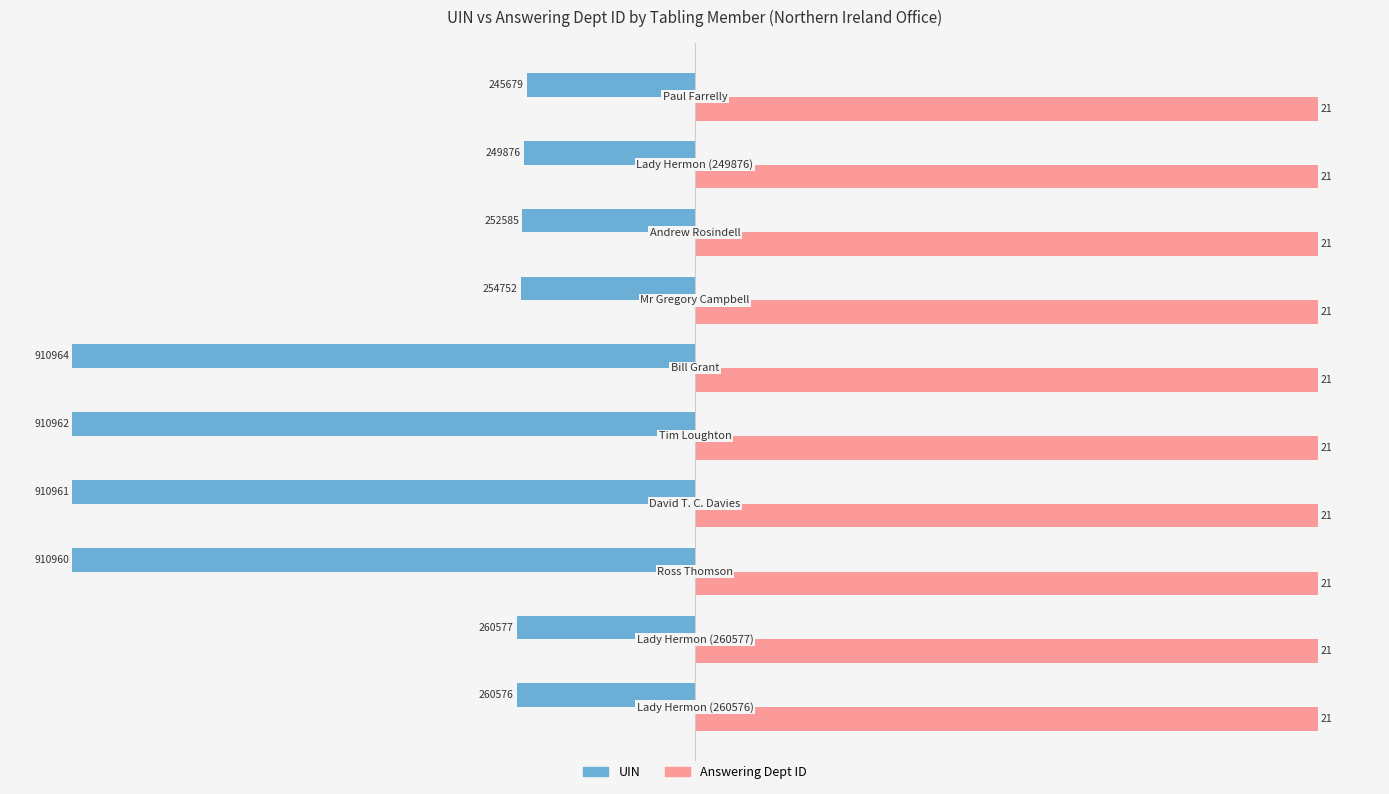

What are all the series names shown in the legend?

UIN, Answering Dept ID